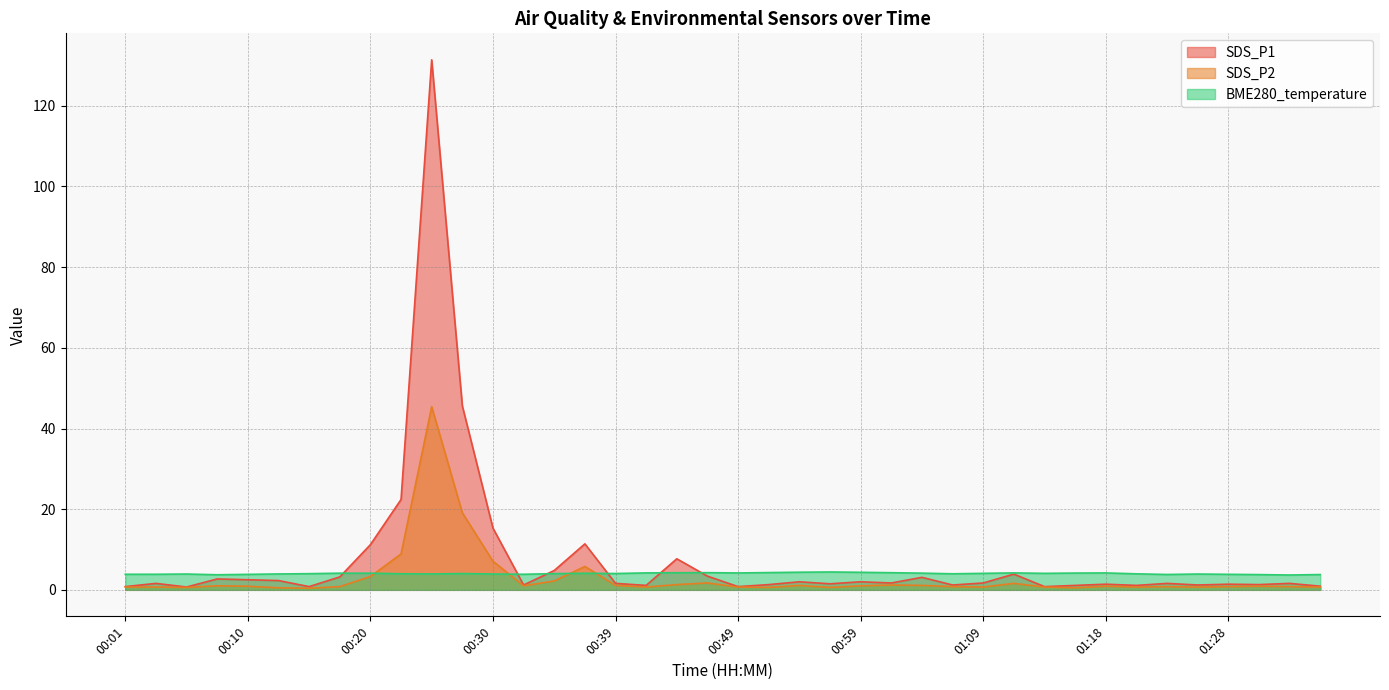

Reading left to right, list all the values displayed in this chart.

SDS_P1: 0.8	1.6	0.7	2.7	2.5	2.3	0.8	3.2	11.2	22.4	131.4	45.6	15.3	1.2	4.8	11.4	1.6	1.1	7.7	3.4	0.8	1.3	2.0	1.5	2.0	1.7	3.1	1.2	1.7	3.9	0.8	1.1	1.4	1.1	1.6	1.2	1.4	1.3	1.6	0.9
SDS_P2: 0.7	0.7	0.6	1.0	0.9	0.5	0.4	0.8	3.3	8.9	45.4	19.1	7.1	1.0	2.2	5.8	1.1	0.7	1.3	1.7	0.7	0.6	1.1	0.6	1.0	1.2	1.1	0.8	0.7	1.6	0.7	0.5	0.9	0.7	0.8	0.7	0.8	0.9	0.8	0.7
BME280_temperature: 3.9	3.9	3.9	3.7	3.8	3.9	4.0	4.1	4.1	4.0	3.9	4.0	3.9	3.9	4.0	4.1	4.0	4.2	4.2	4.3	4.2	4.3	4.4	4.4	4.3	4.2	4.1	4.0	4.1	4.2	4.1	4.2	4.2	4.0	3.8	3.9	3.9	3.8	3.7	3.8